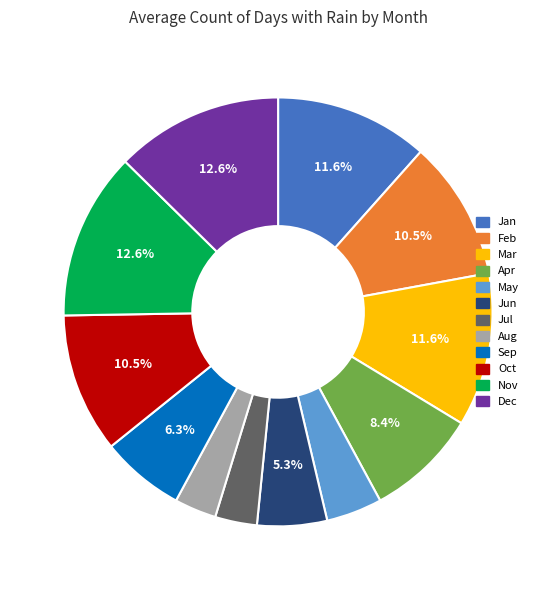

Between Dec and Sep, which is larger?

Dec